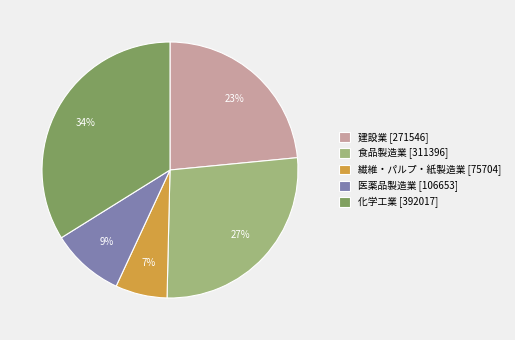

How many segments does this pie chart have?

5